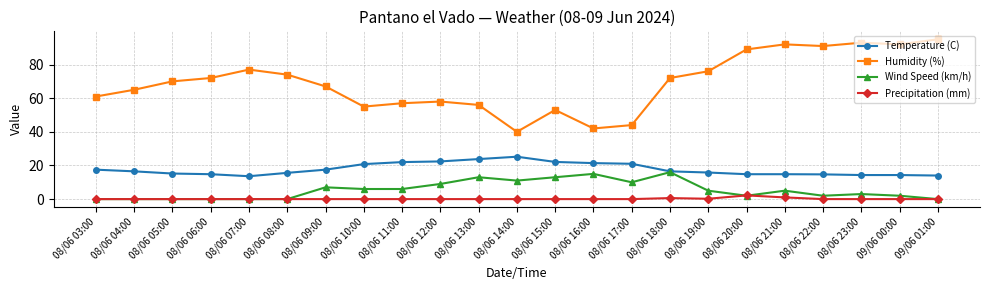

Is it true that Humidity (%) equals 95.0 at 09/06 01:00?

True